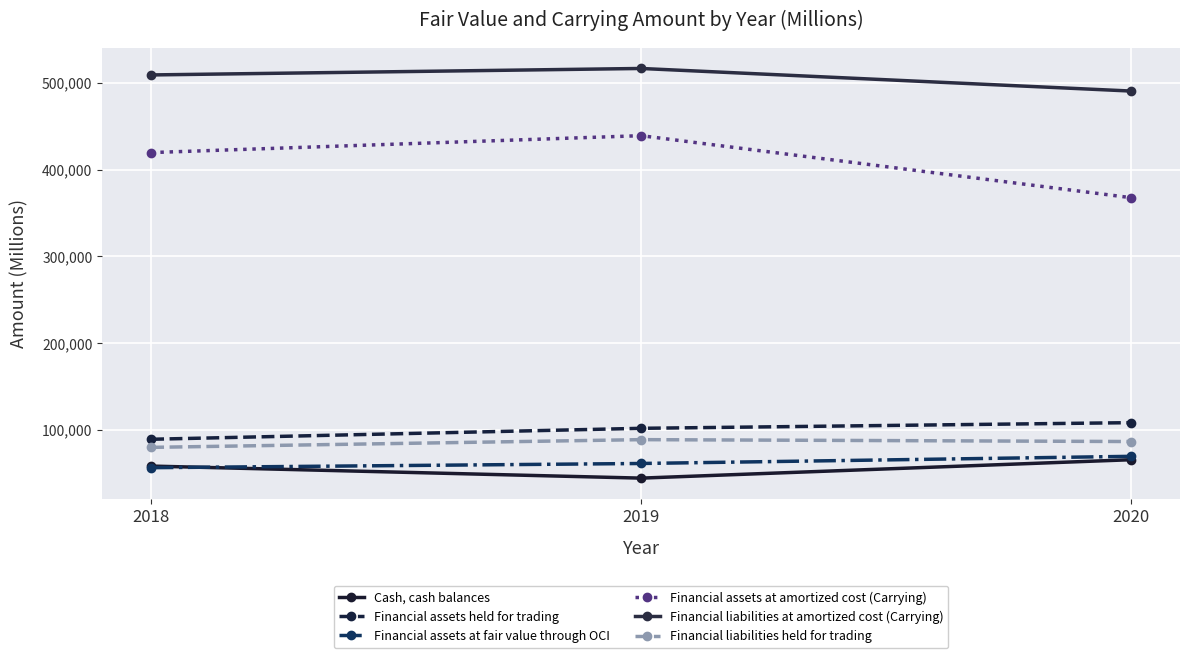

What is the value of the Financial liabilities at amortized cost (Carrying) point at the 2nd from the left?

516641